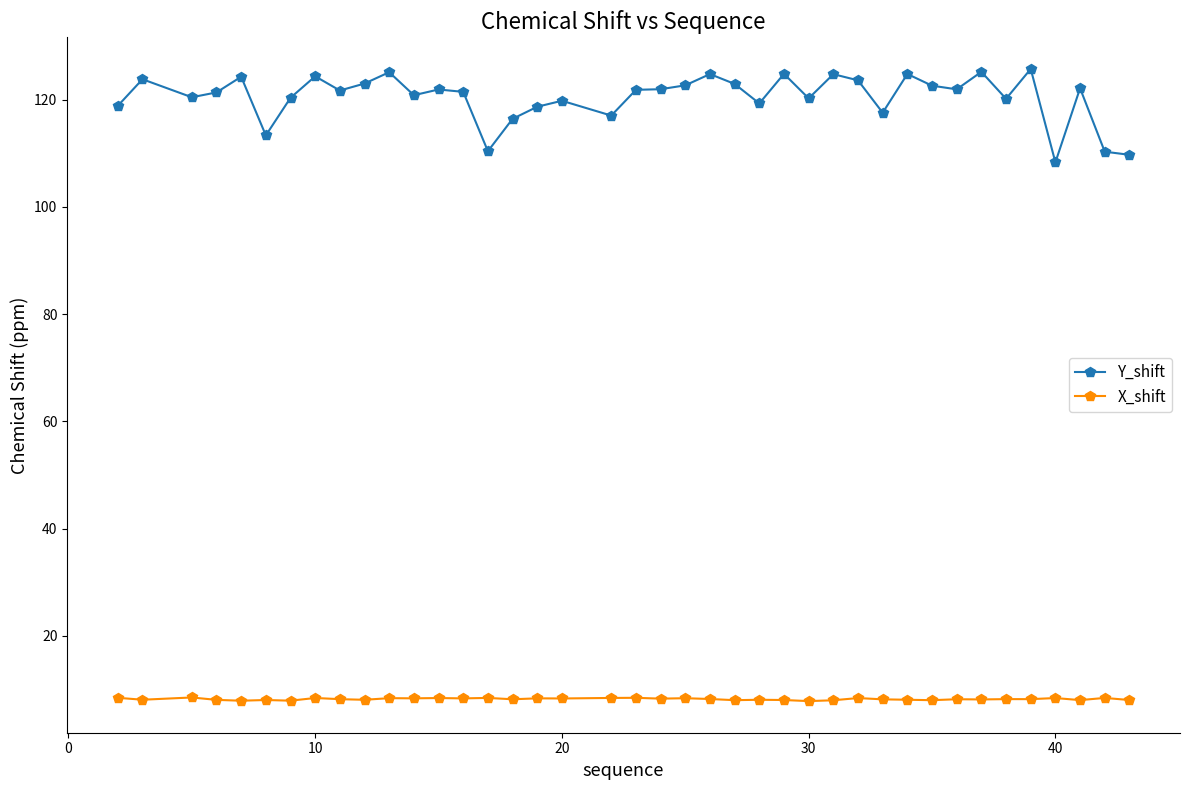

Rank the series by their average value, from lowest to highest.

X_shift, Y_shift